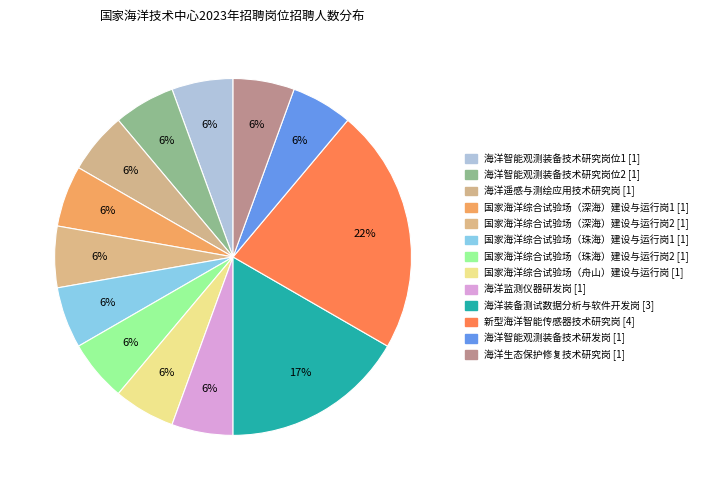

Which slice is the smallest?

海洋智能观测装备技术研究岗位1 [1]